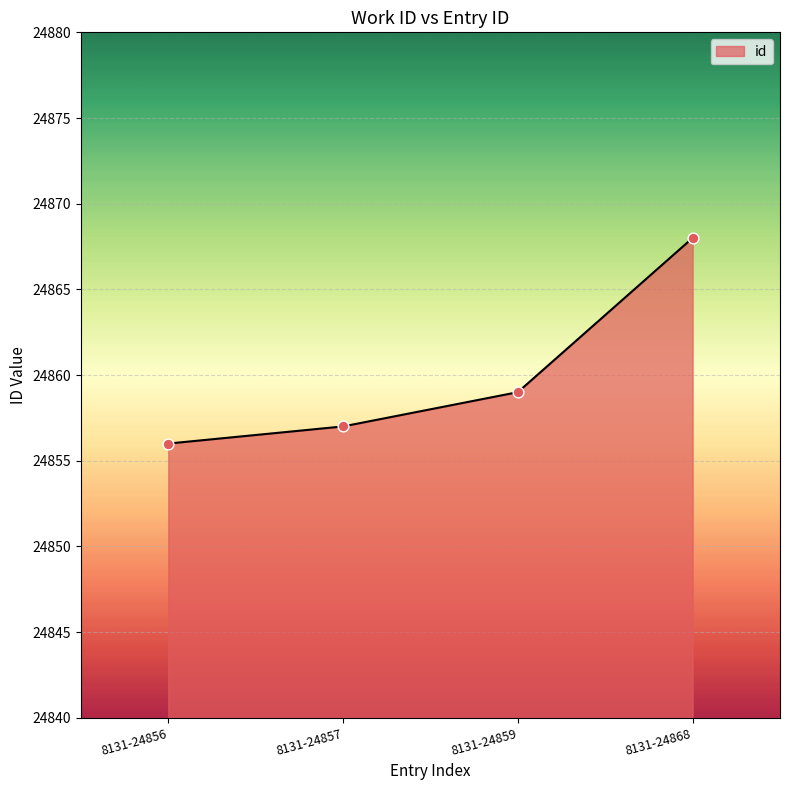

Which has a higher value, 8131-24856 or 8131-24868?

8131-24868